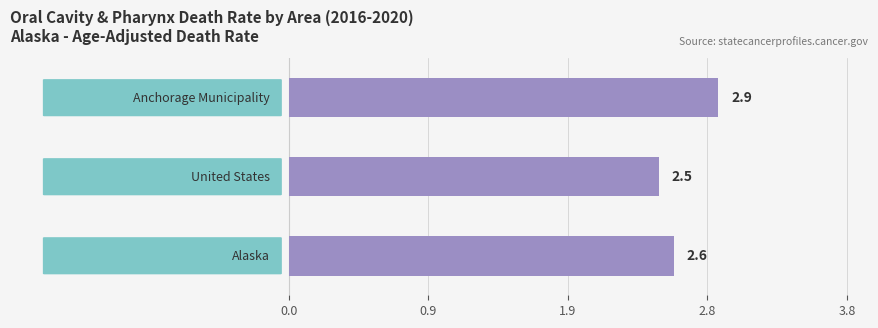

What is the sum of all values?

8.0